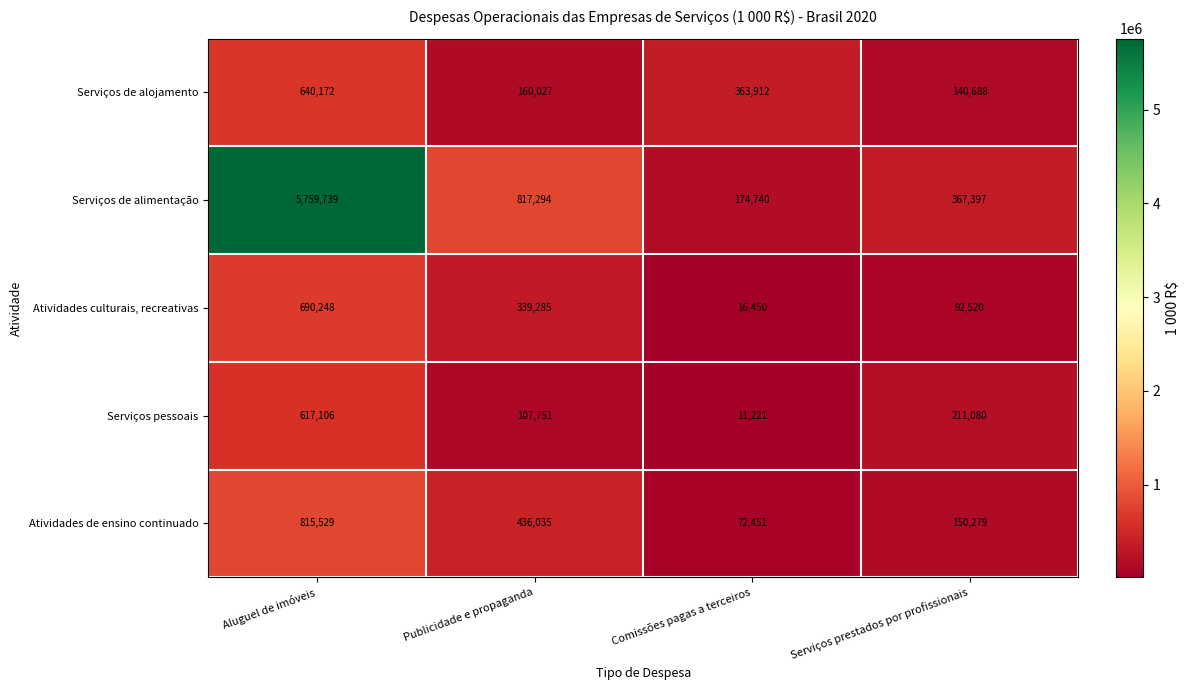

At Serviços prestados por profissionais, list the series in order from largest to smallest.

Serviços de alimentação, Serviços pessoais, Atividades de ensino continuado, Serviços de alojamento, Atividades culturais, recreativas